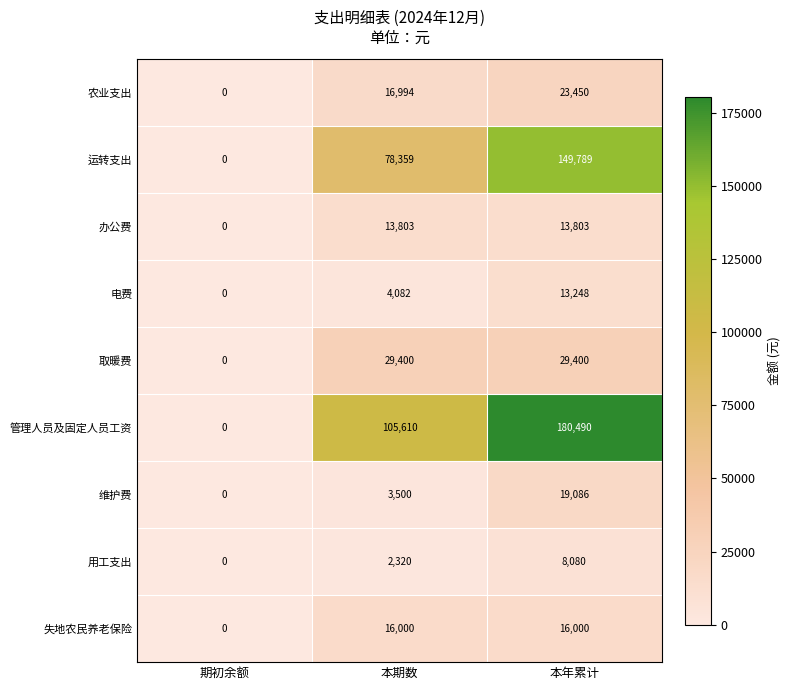

How many data points in 维护费 are less than 3500?

1